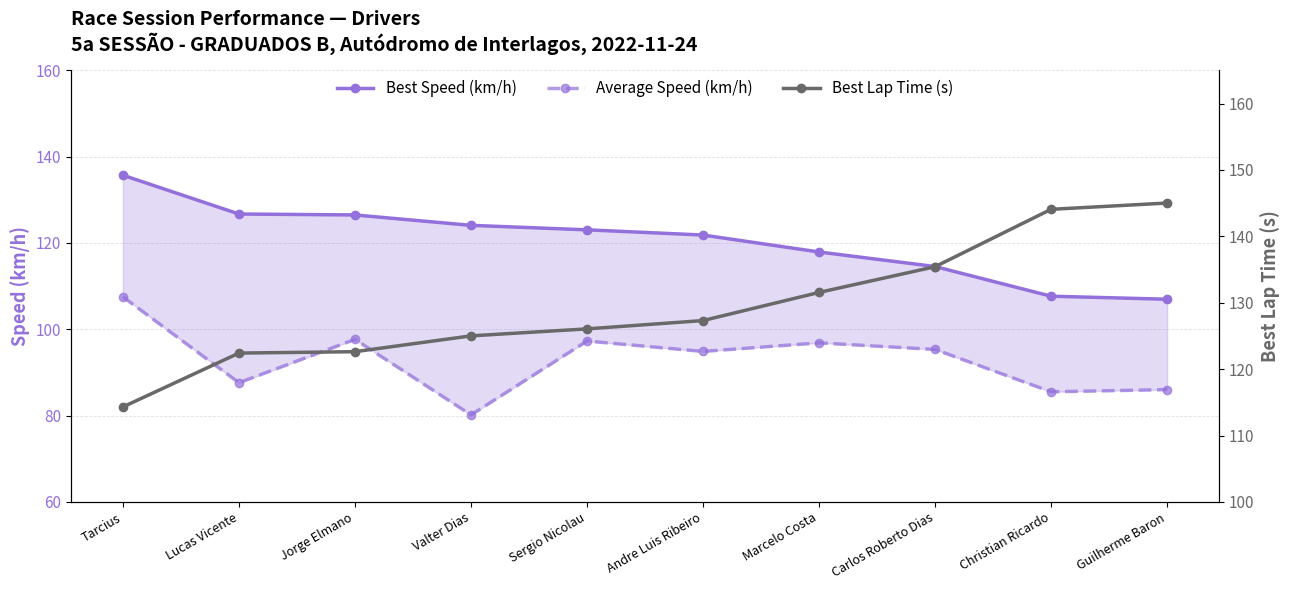

Which series has the largest range (max minus min)?

Best Lap Time (s)